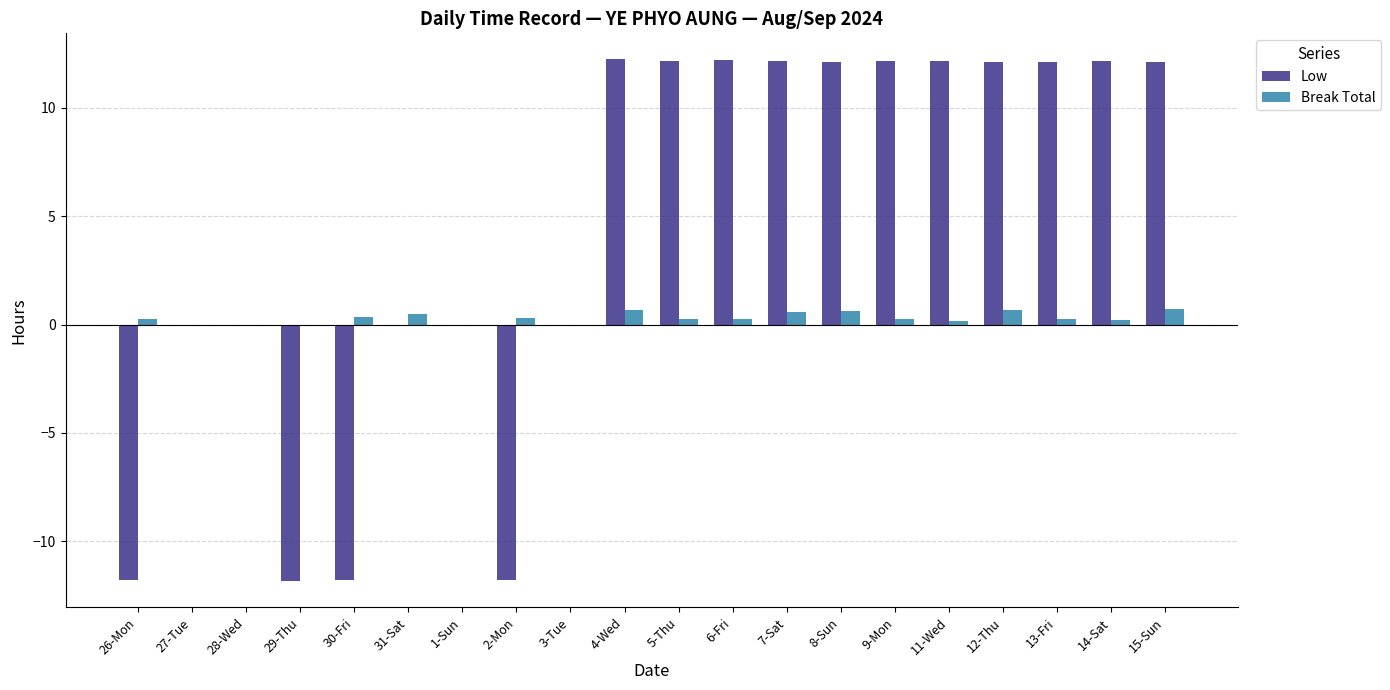

The Low series shows -12.8 at 27-Tue. True or false?

False